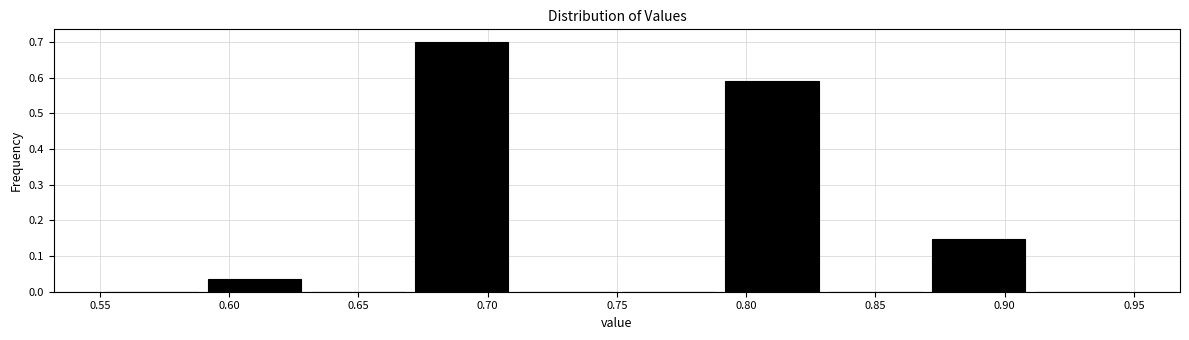

Reading left to right, transcribe this chart: for each bar, give the range it covers on the x-axis and its height. The values are not printed on the chart, so give them approximately, as read against the axis.

0.55 to 0.59: 0
0.59 to 0.63: 0.04
0.63 to 0.67: 0
0.67 to 0.71: 0.70
0.71 to 0.75: 0
0.75 to 0.79: 0
0.79 to 0.83: 0.59
0.83 to 0.87: 0
0.87 to 0.91: 0.15
0.91 to 0.95: 0